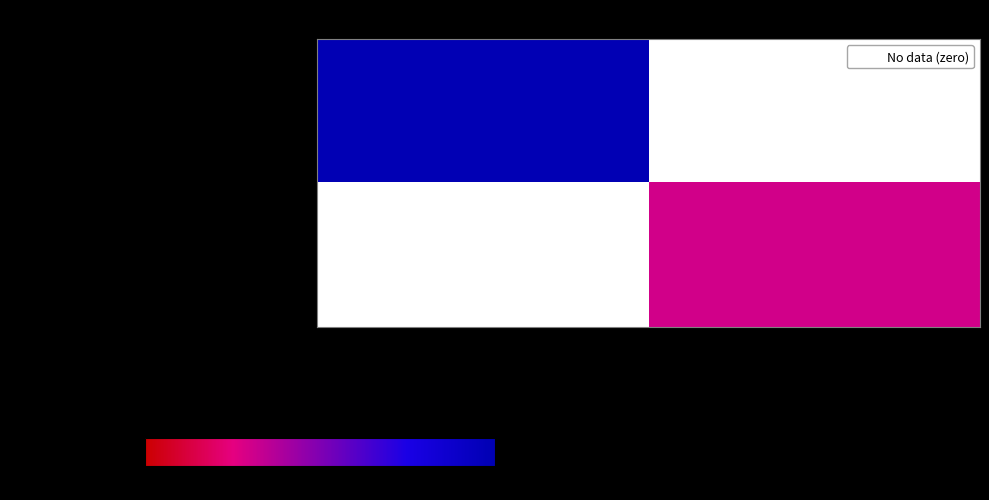

What is the total value across all series at -1?

128